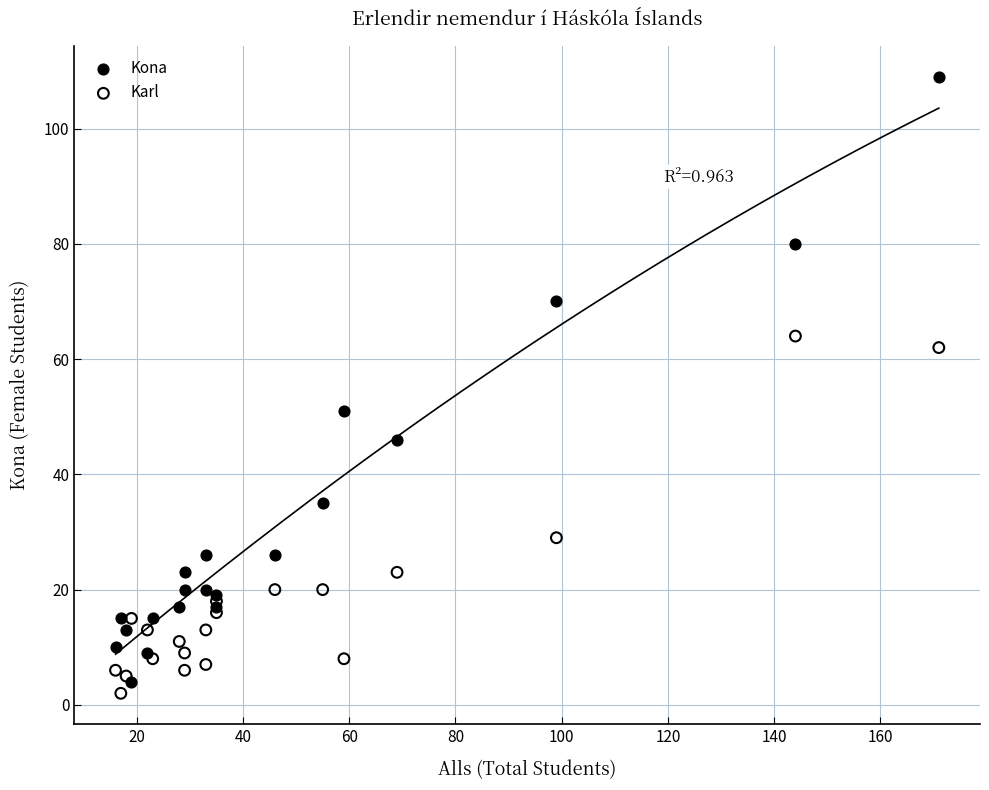

Across all series, what Y value is closest to 55?

51